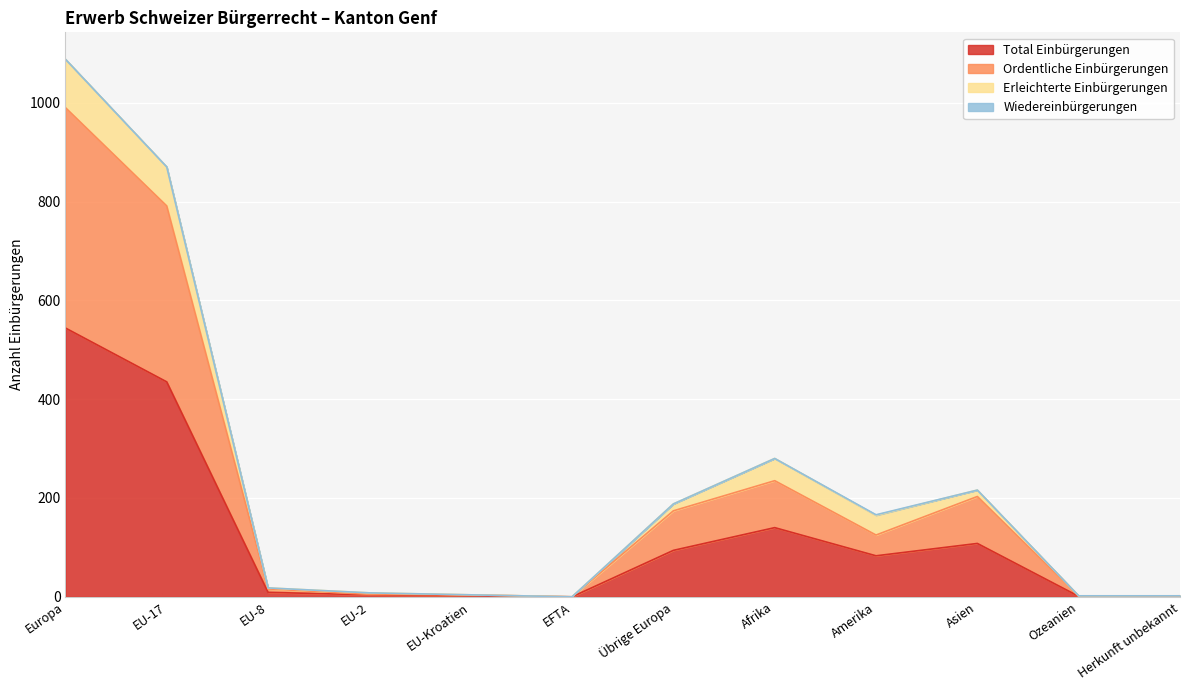

Is it true that Total Einbürgerungen equals 544 at Europa?

True